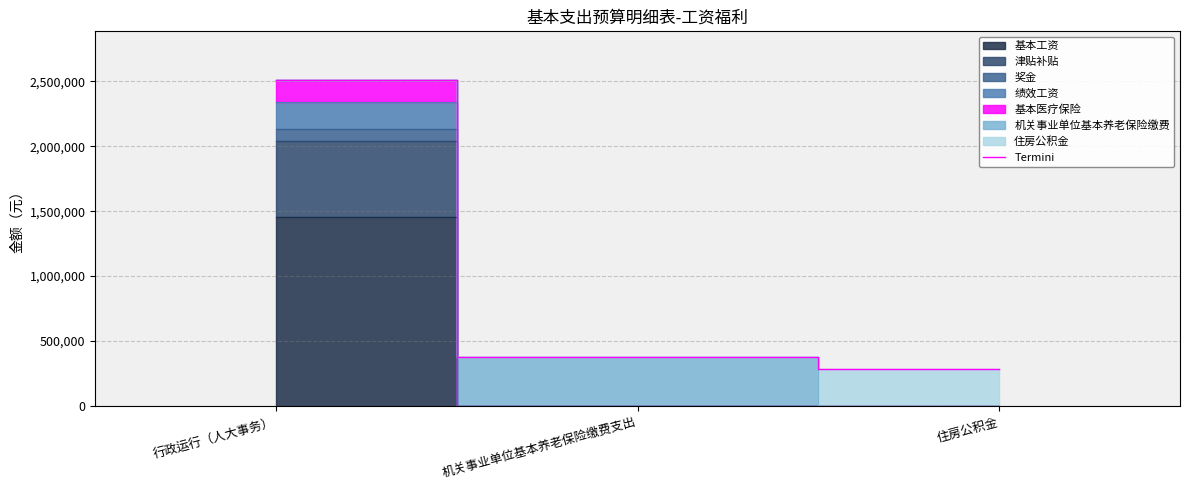

How many lines are shown in the chart?

1